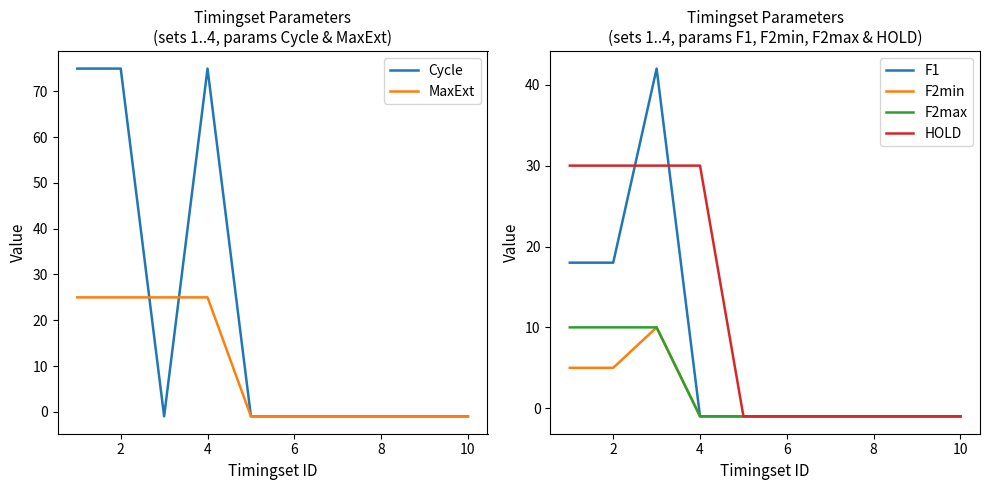

The value of HOLD at 10 is -1. True or false?

True